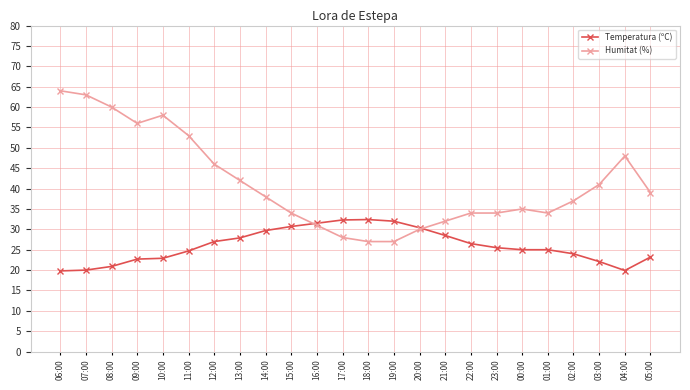

List the series in order of their overall mean, highest first.

Humitat (%), Temperatura (ºC)